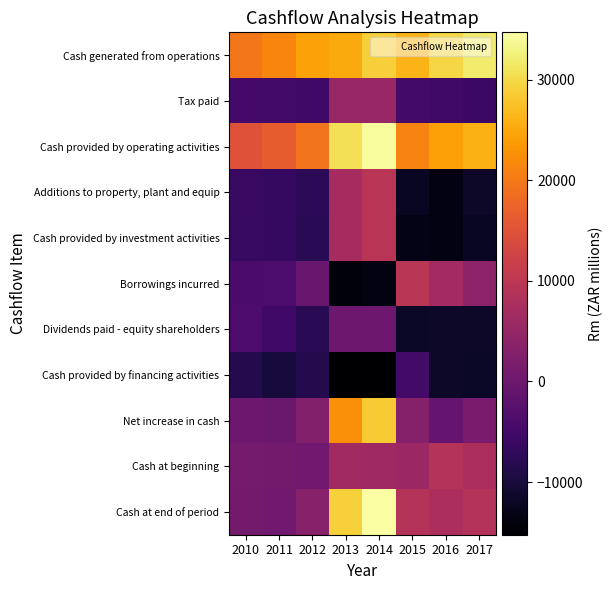

Reading left to right, extract all data points from this chart.

Cash generated from operations: 2010=19711	2011=21385	2012=24502	2013=25320	2014=28901	2015=26198	2016=29800	2017=31791
Tax paid: 2010=-4764	2011=-4982	2012=-5192	2013=5323	2014=5298	2015=-4979	2016=-5456	2017=-6051
Cash provided by operating activities: 2010=14947	2011=16403	2012=19310	2013=30643	2014=34199	2015=21219	2016=24344	2017=25740
Additions to property, plant and equip: 2010=-6222	2011=-6548	2012=-7568	2013=7162	2014=9491	2015=-12282	2016=-13565	2017=-11689
Cash provided by investment activities: 2010=-6329	2011=-6581	2012=-8002	2013=7162	2014=9491	2015=-13131	2016=-13680	2017=-12195
Borrowings incurred: 2010=-4255	2011=-3949	2012=-480	2013=-14195	2014=-13844	2015=9610	2016=6789	2017=4000
Dividends paid - equity shareholders: 2010=-3908	2011=-5283	2012=-7947	2013=0	2014=0	2015=-11909	2016=-11658	2017=-11657
Cash provided by financing activities: 2010=-8548	2011=-10119	2012=-8556	2013=-15234	2014=-15106	2015=-5043	2016=-11644	2017=-11909
Net increase in cash: 2010=70	2011=-297	2012=2752	2013=22571	2014=28584	2015=3045	2016=-980	2017=1636
Cash at beginning: 2010=1084	2011=951	2012=539	2013=6528	2014=6127	2015=5792	2016=8870	2017=7751
Cash at end of period: 2010=951	2011=539	2012=3210	2013=29099	2014=34711	2015=8870	2016=7751	2017=8873